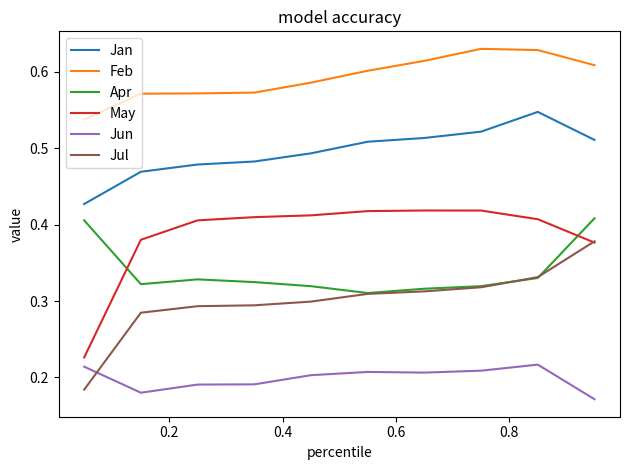

How many times do Jul and Jun cross each other?

1